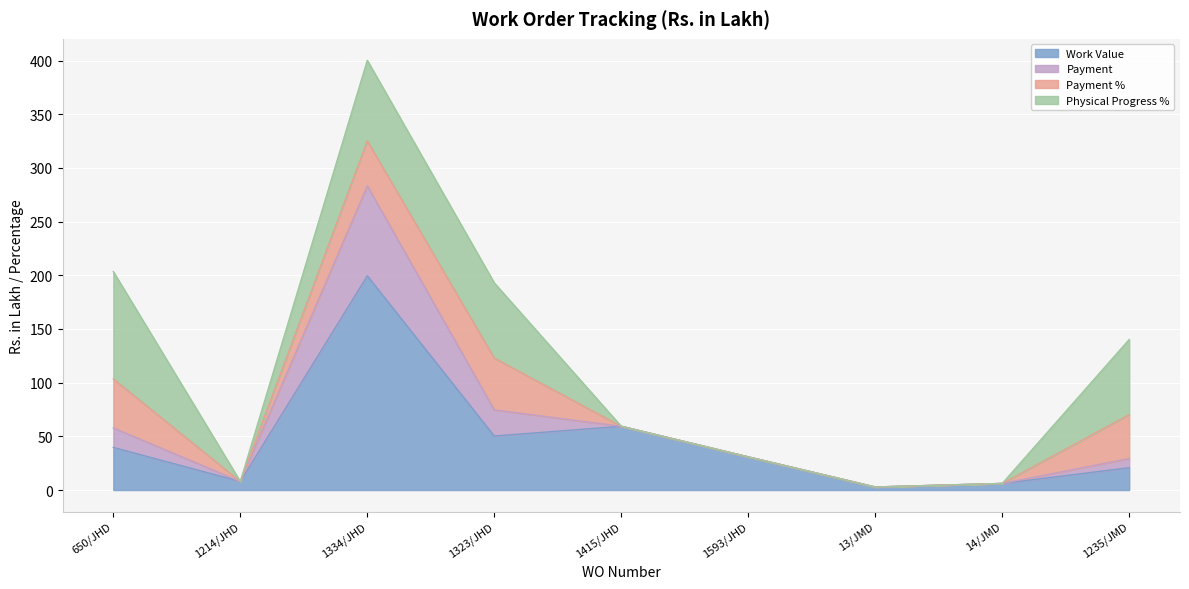

At which category is the sum across all series the highest?

1334/JHD